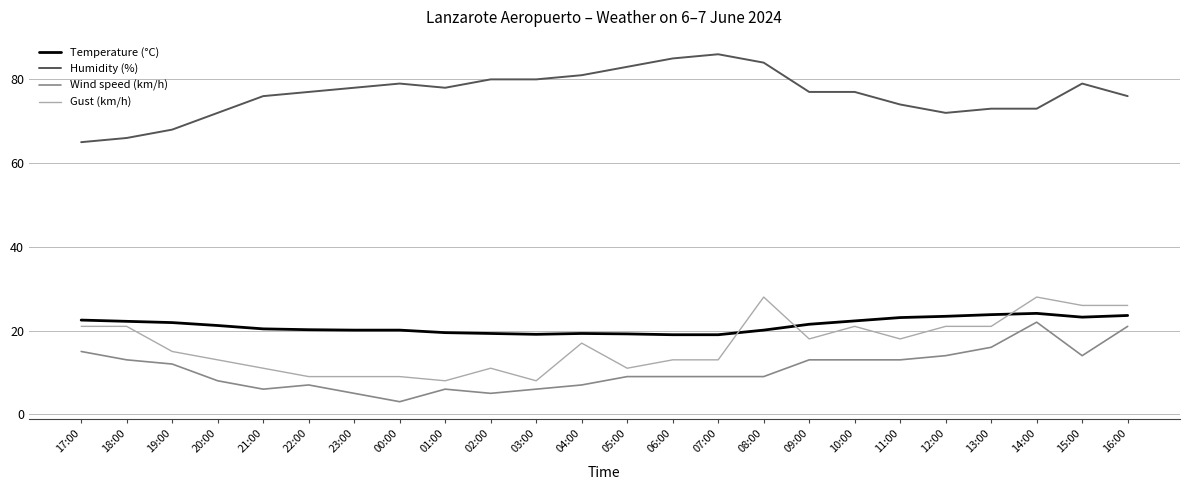

Which series has the largest total across all categories?

Humidity (%)